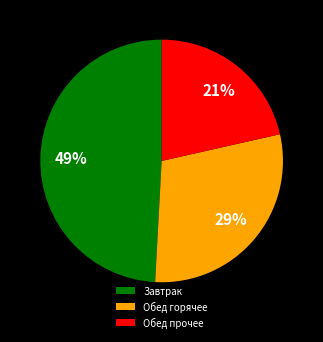

What is the ratio of the value at Обед прочее to the value at Обед горячее?

0.7